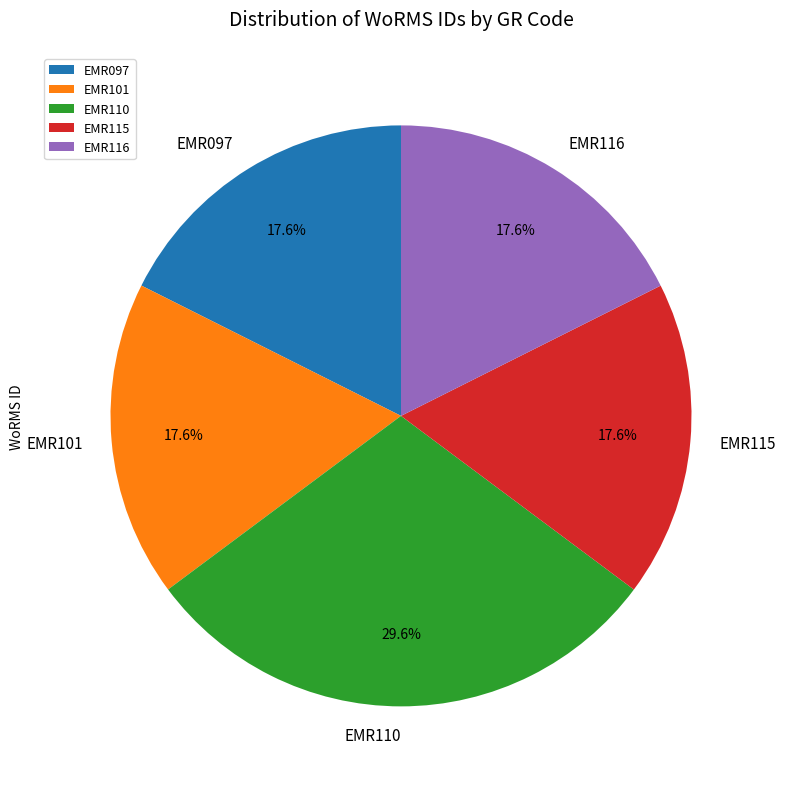

How many slices are in this pie chart?

5